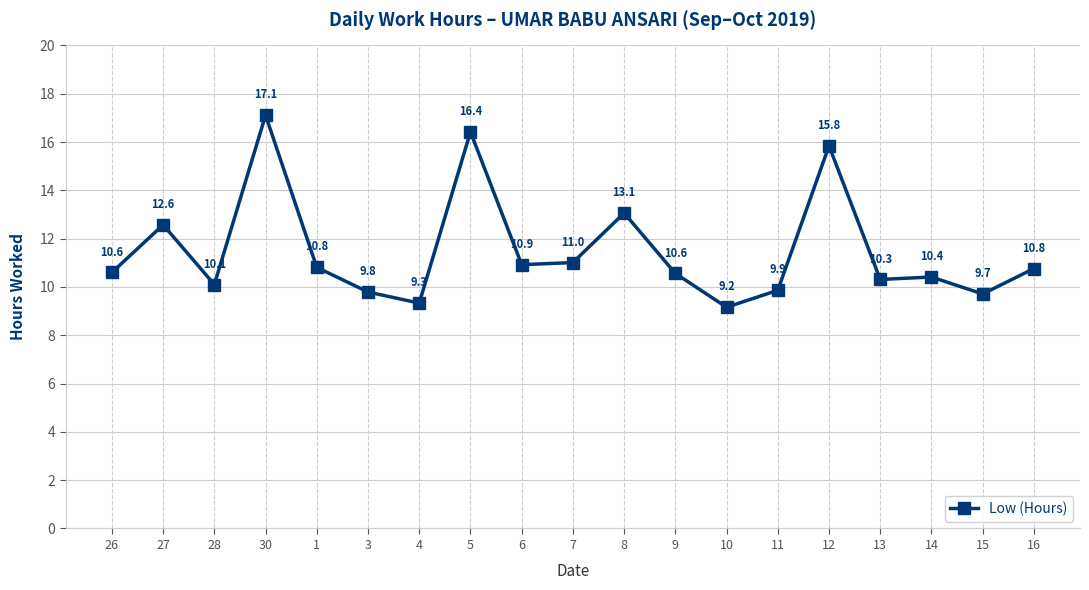

The value at 11 is 14.7. True or false?

False